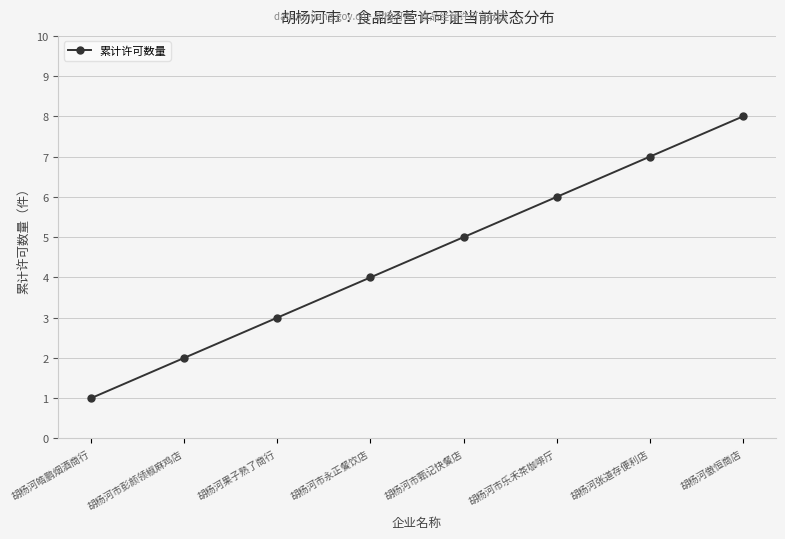

What is the sum of the values at 胡杨河傲恒商店 and 胡杨河市甄记快餐店?

13